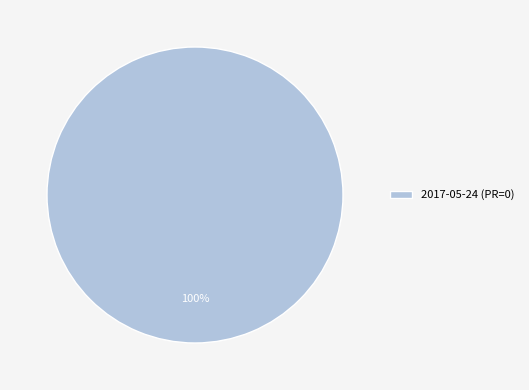

Rank the categories by value from lowest to highest.

2017-05-24 (PR=0)